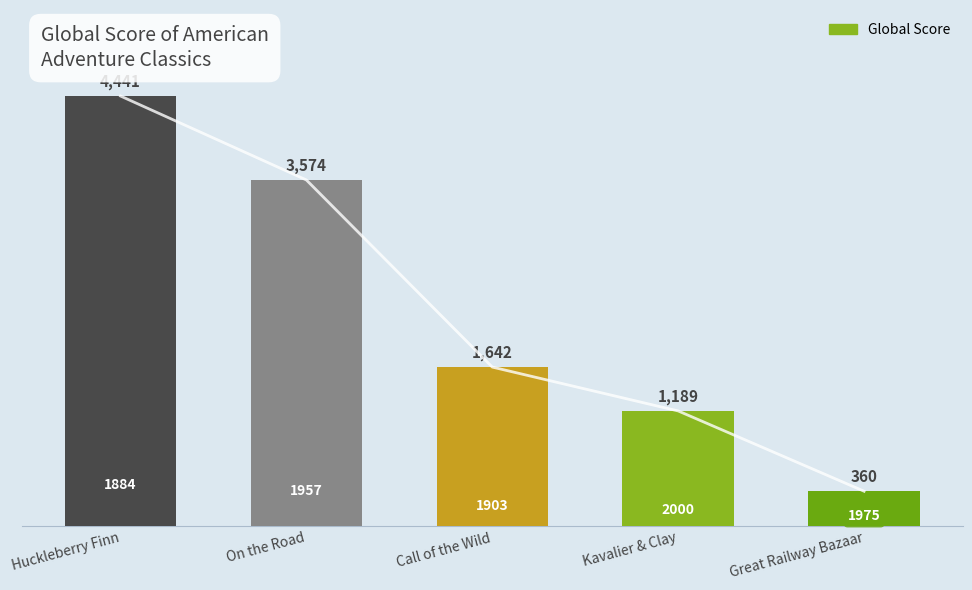

What is the smallest value displayed?

360